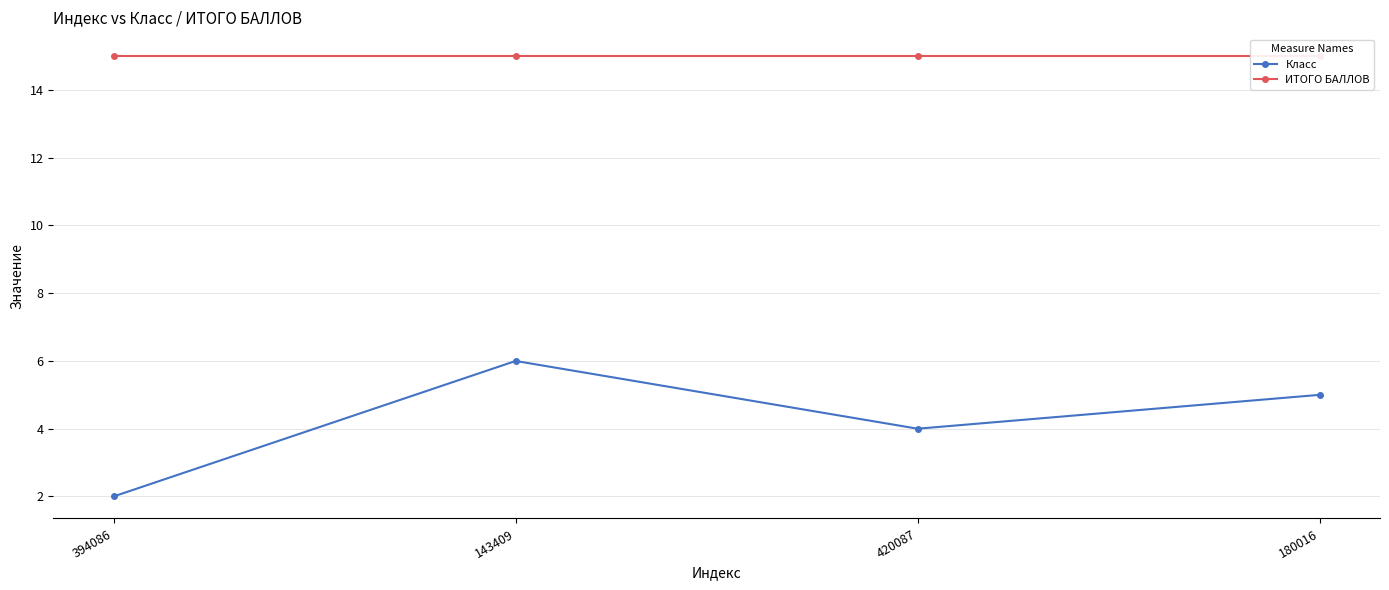

What is the lowest value of the Класс series?

2